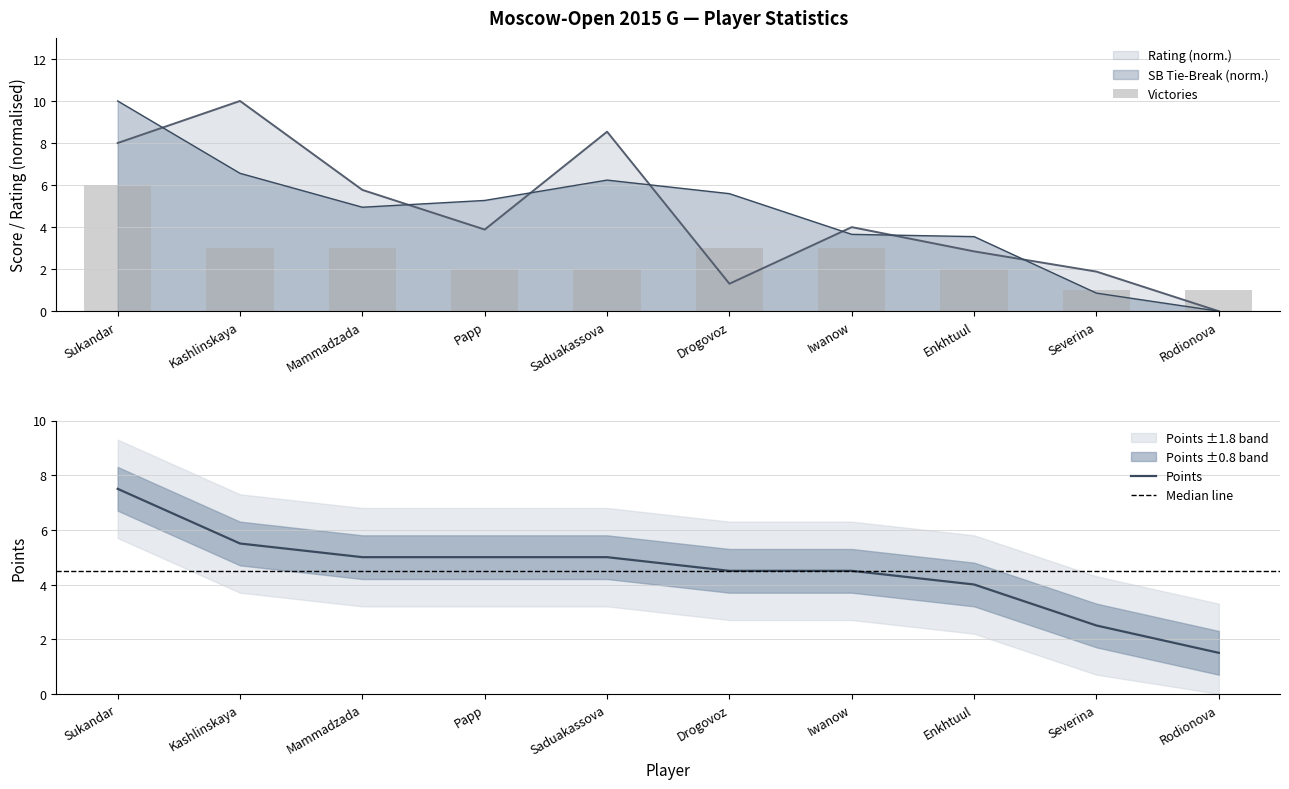

How many values in SB Tie-Break are above zero?

9